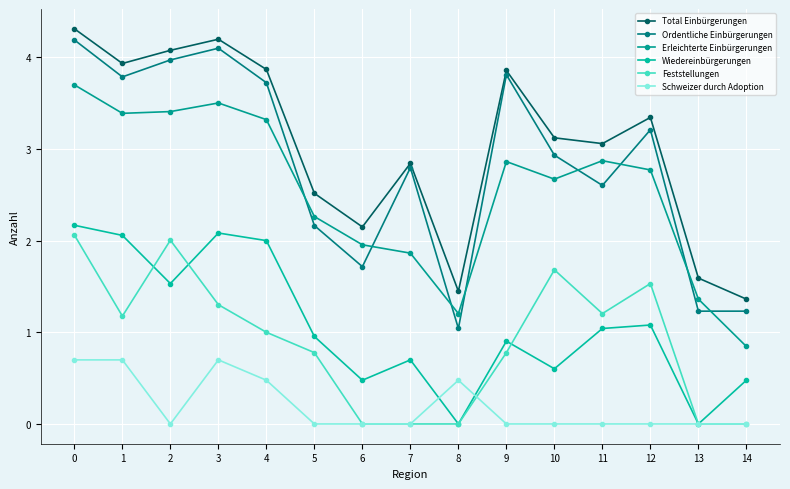

What are all the series names shown in the legend?

Total Einbürgerungen, Ordentliche Einbürgerungen, Erleichterte Einbürgerungen, Wiedereinbürgerungen, Feststellungen, Schweizer durch Adoption